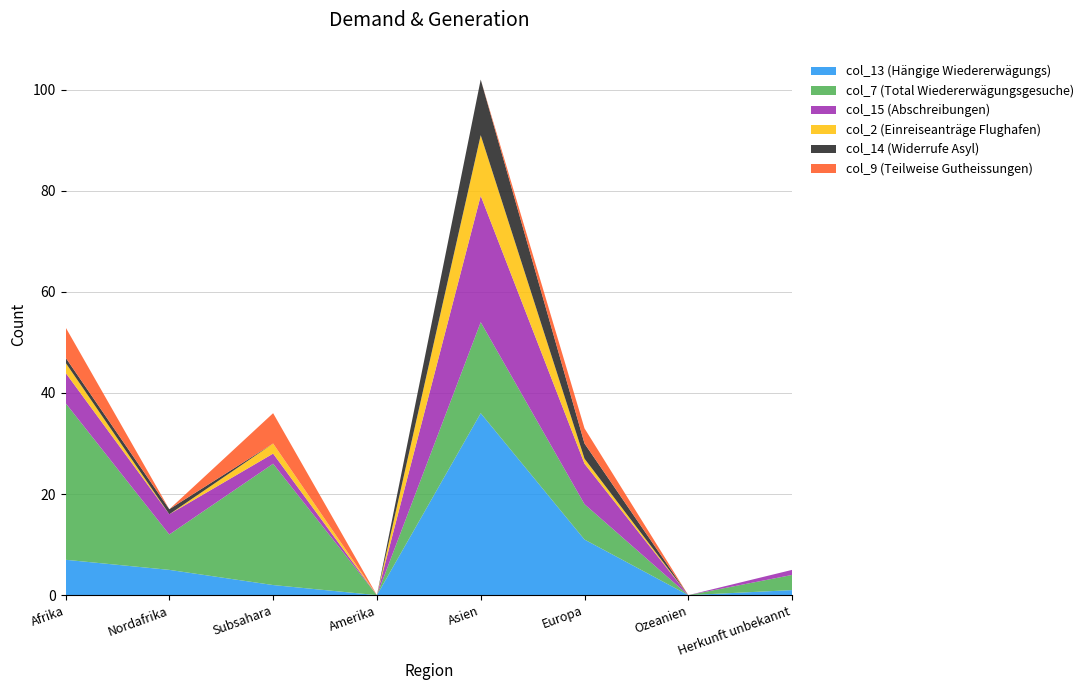

Reading right to left, list all the values displayed in this chart.

col_13 (Hängige Wiedererwägungs): 1	0	11	36	0	2	5	7
col_7 (Total Wiedererwägungsgesuche): 3	0	7	18	0	24	7	31
col_15 (Abschreibungen): 1	0	8	25	0	2	4	6
col_2 (Einreiseanträge Flughafen): 0	0	1	12	0	2	0	2
col_14 (Widerrufe Asyl): 0	0	3	11	0	0	1	1
col_9 (Teilweise Gutheissungen): 0	0	3	0	0	6	0	6